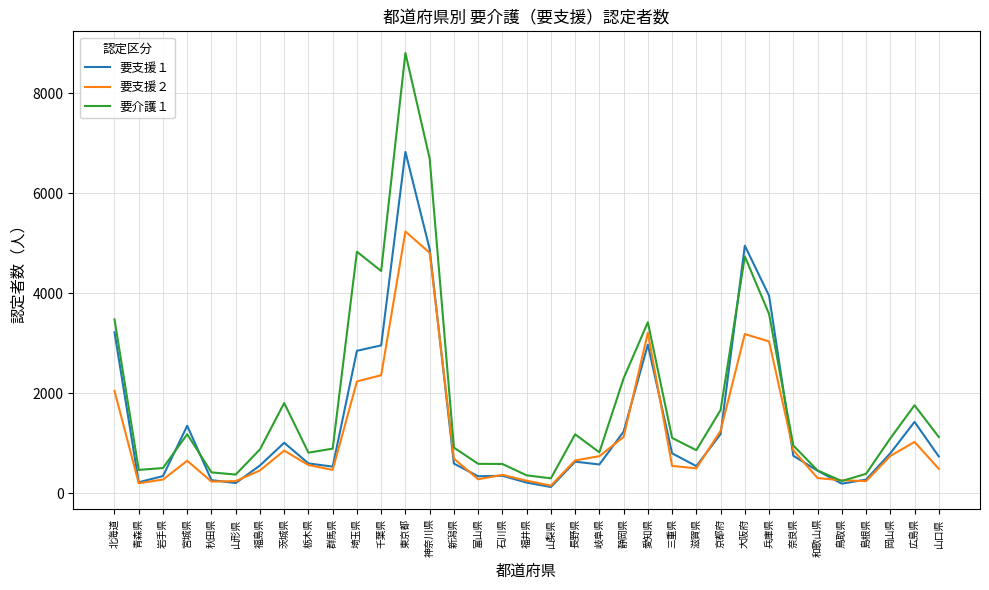

How many intersections are there between 要介護１ and 要支援２?

2